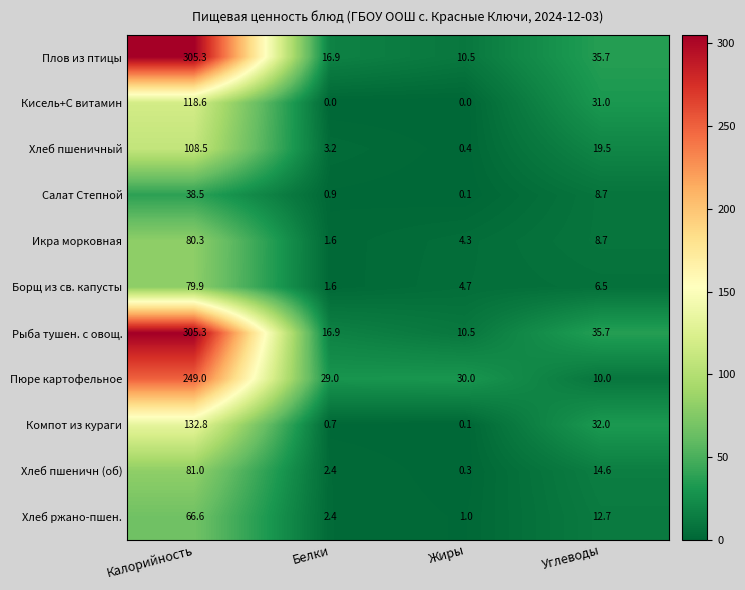

What is the difference between the maximum and minimum values in the Борщ из св. капусты series?

78.3